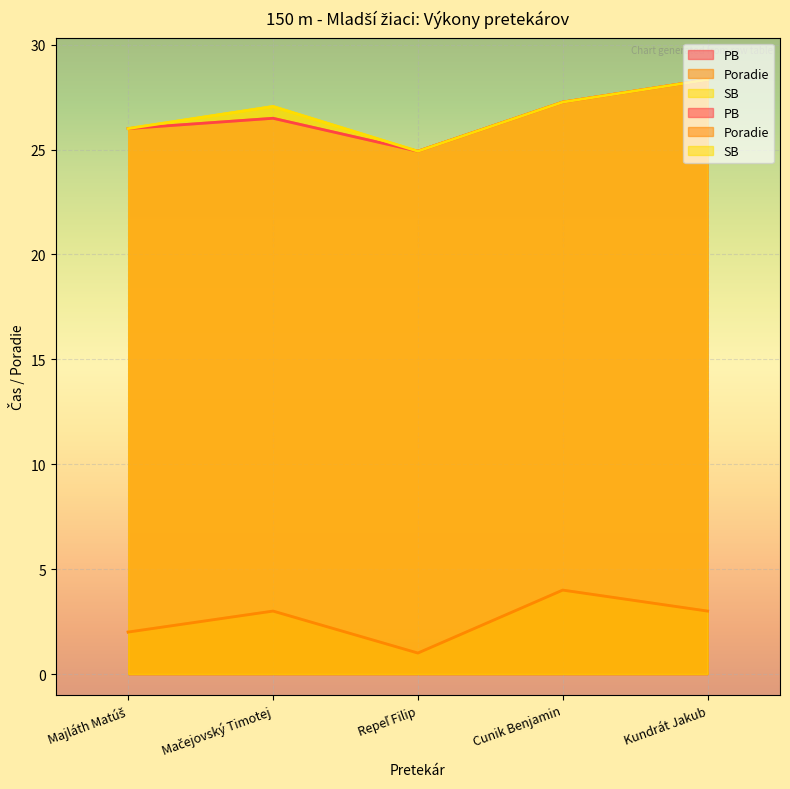

The PB series shows 26.0 at Majláth Matúš. True or false?

True